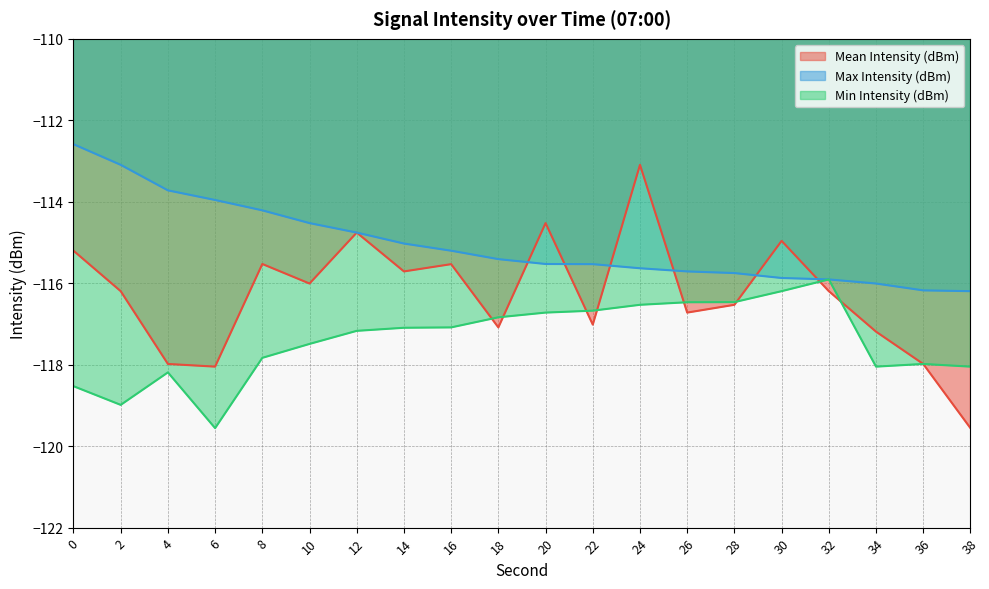

Between 26 and 34, which series saw the biggest shift?

Min Intensity (dBm)